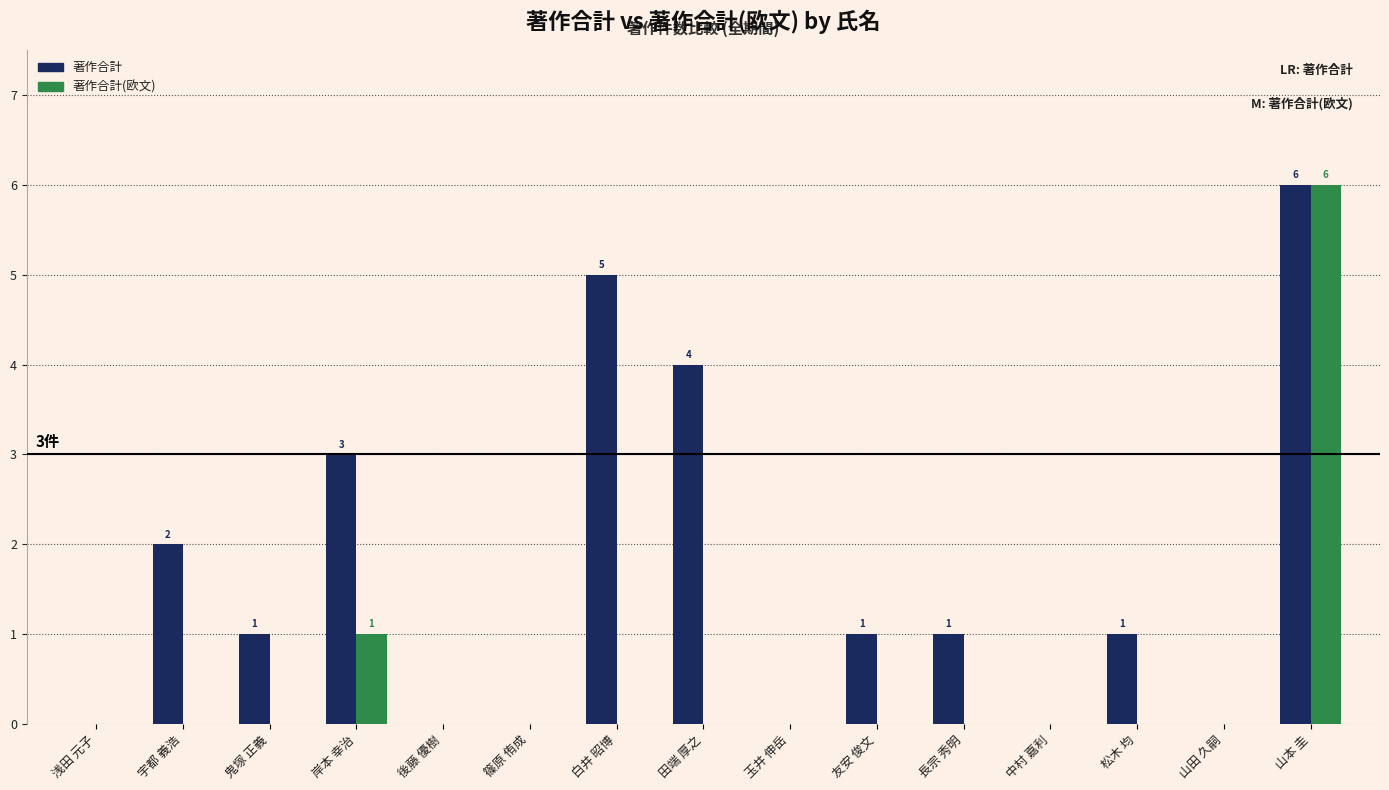

Reading right to left, list all the values displayed in this chart.

著作合計: 山本 圭=6	山田 久嗣=0	松木 均=1	中村 嘉利=0	長宗 秀明=1	友安 俊文=1	玉井 伸岳=0	田端 厚之=4	白井 昭博=5	篠原 侑成=0	後藤 優樹=0	岸本 幸治=3	鬼塚 正義=1	宇都 義浩=2	浅田 元子=0
著作合計(欧文): 山本 圭=6	山田 久嗣=0	松木 均=0	中村 嘉利=0	長宗 秀明=0	友安 俊文=0	玉井 伸岳=0	田端 厚之=0	白井 昭博=0	篠原 侑成=0	後藤 優樹=0	岸本 幸治=1	鬼塚 正義=0	宇都 義浩=0	浅田 元子=0